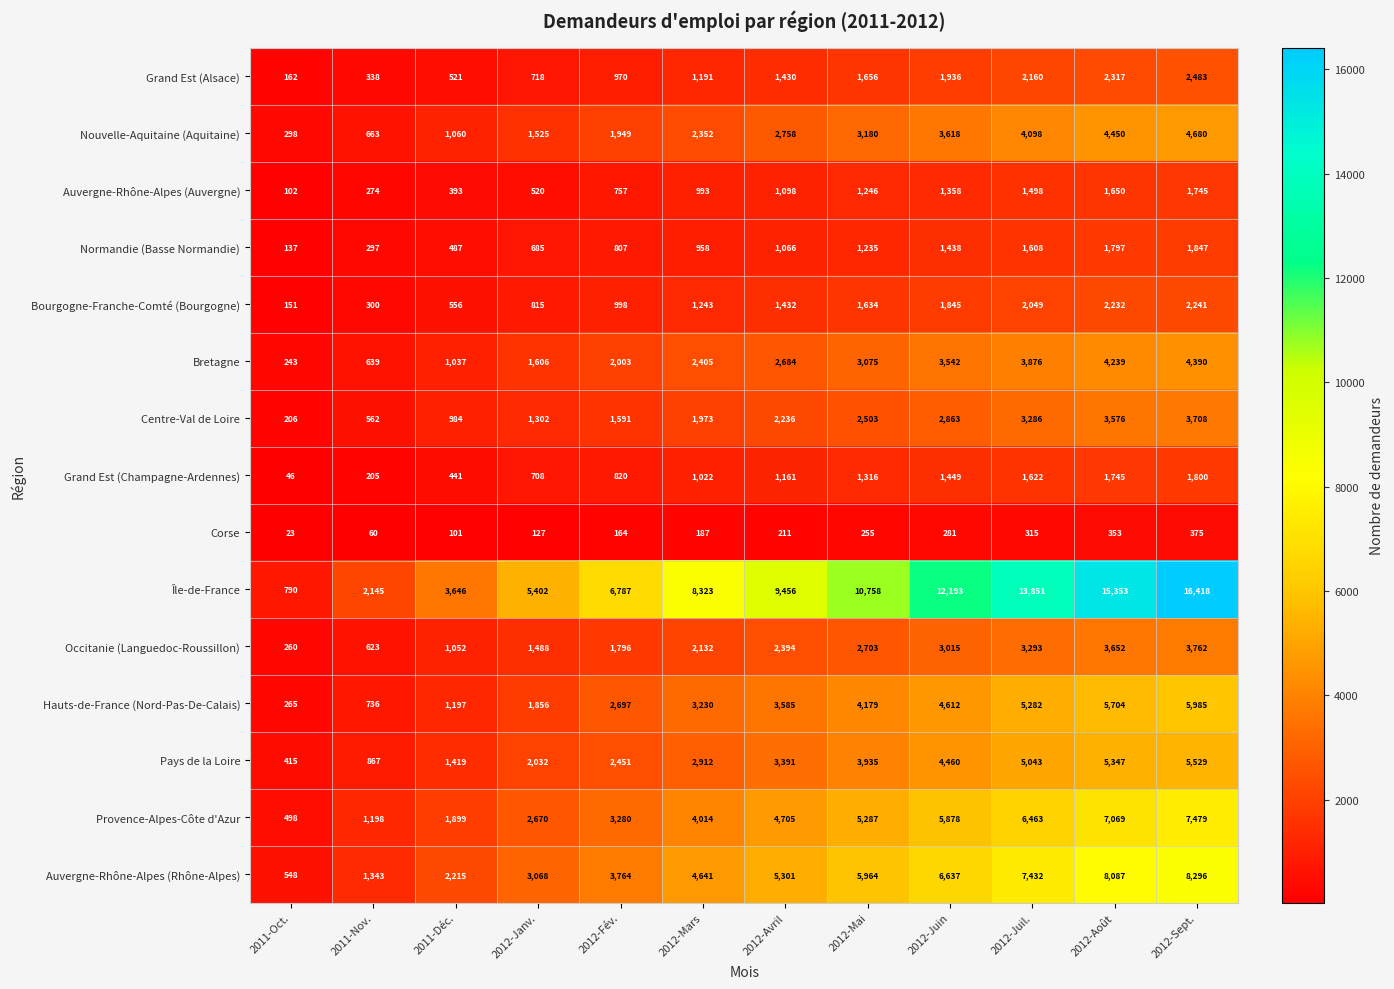

Which category has the highest value in the Nouvelle-Aquitaine (Aquitaine) series?

2012-Sept.